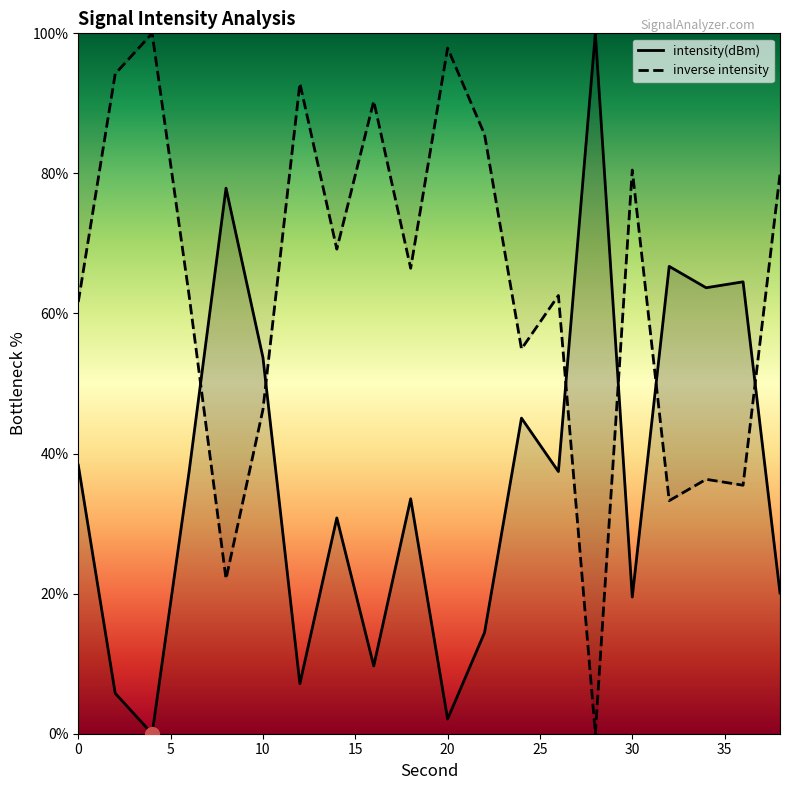

At which label is the value closest to 50?

10